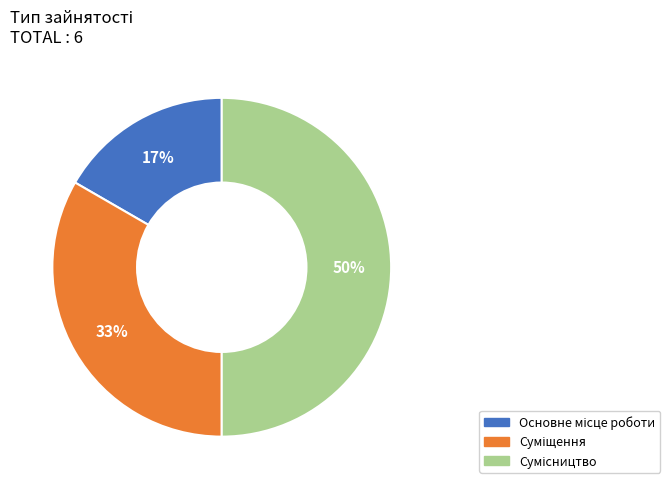

How many segments does this pie chart have?

3